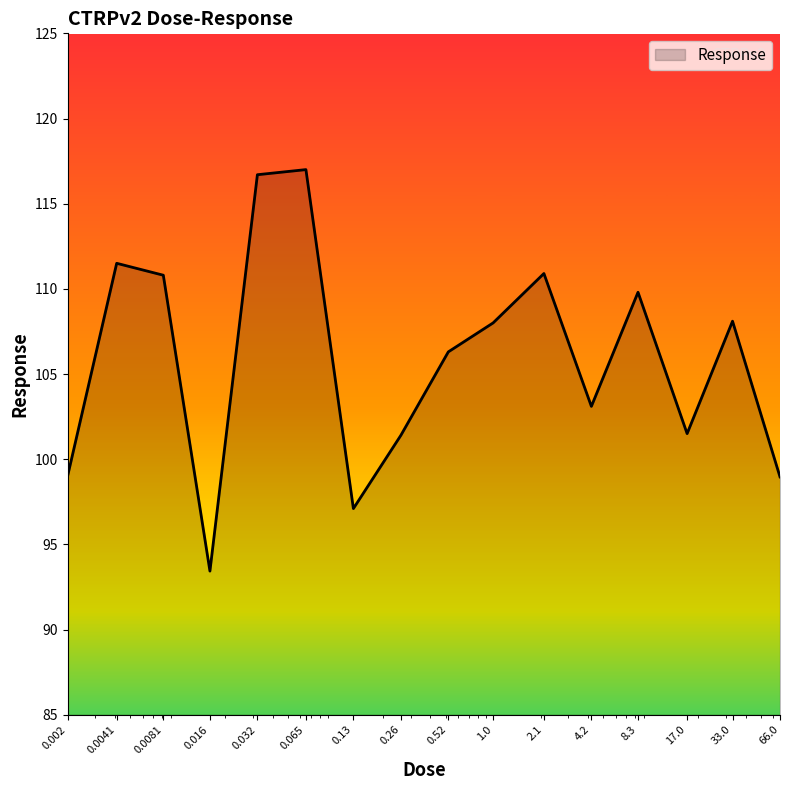

What is the difference between the maximum and minimum values?

23.6